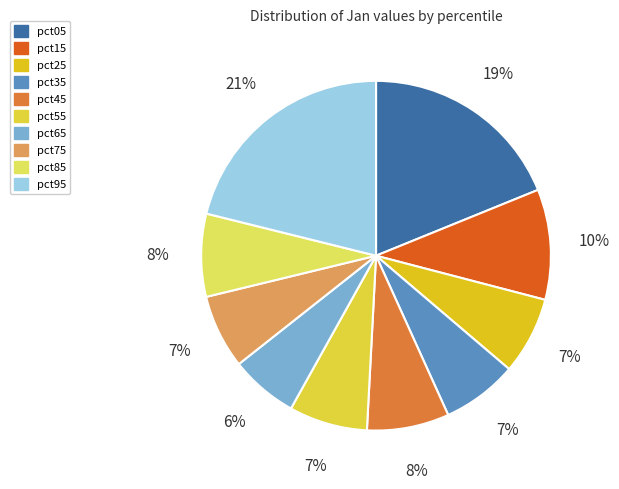

Is pct55 the majority of the pie?

No